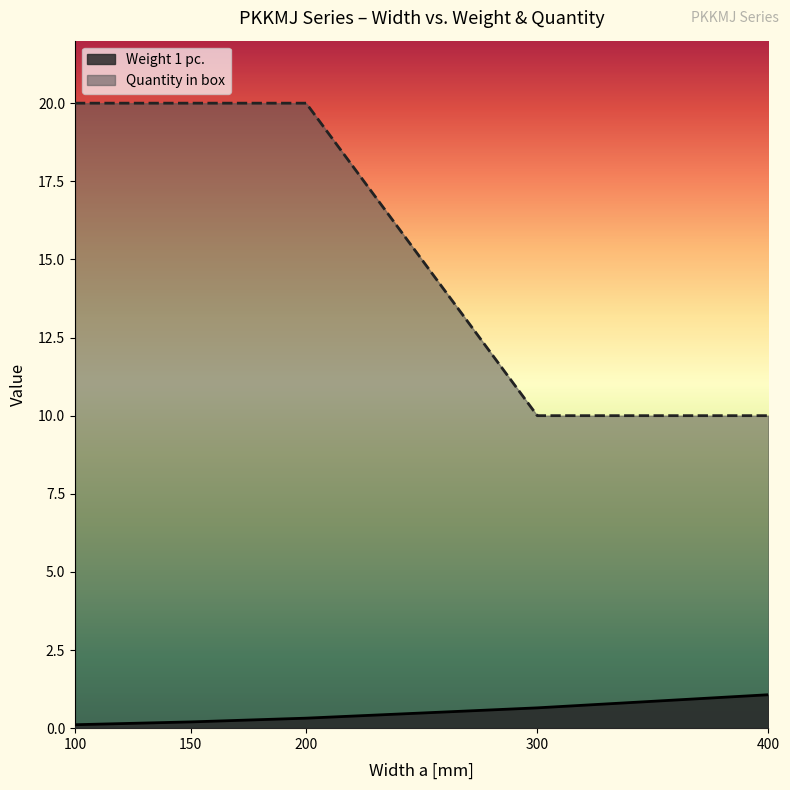

What are all the series names shown in the legend?

Weight 1 pc., Quantity in box